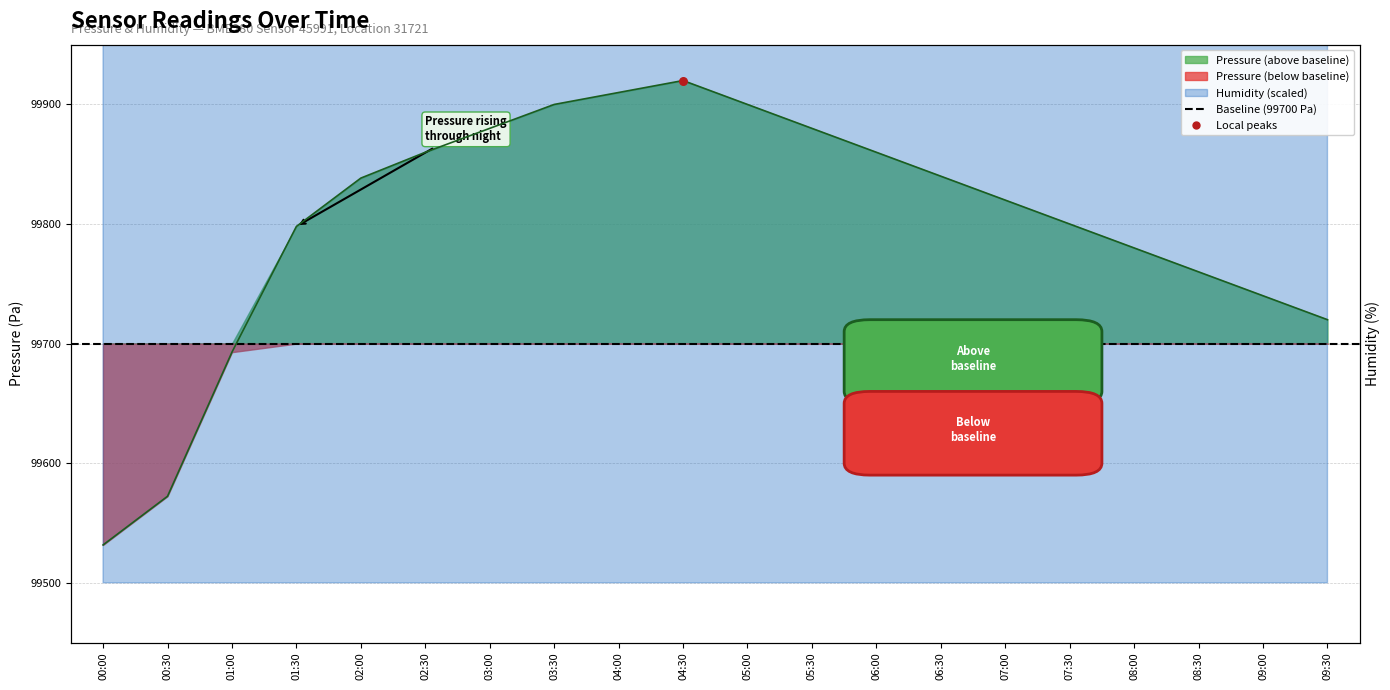

What is the change in value from 02:00 to 05:00?

+61.6